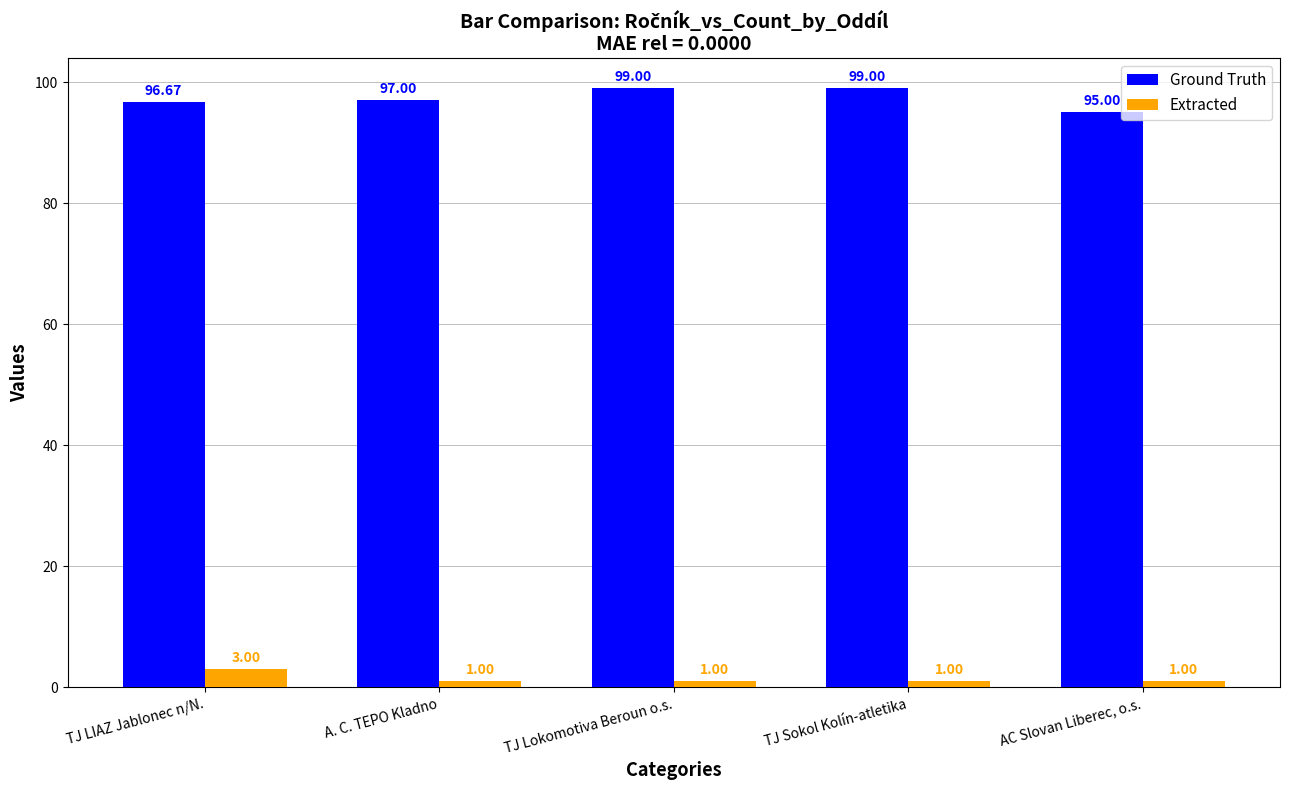

What is the difference between the highest and lowest values at A. C. TEPO Kladno?

96.0